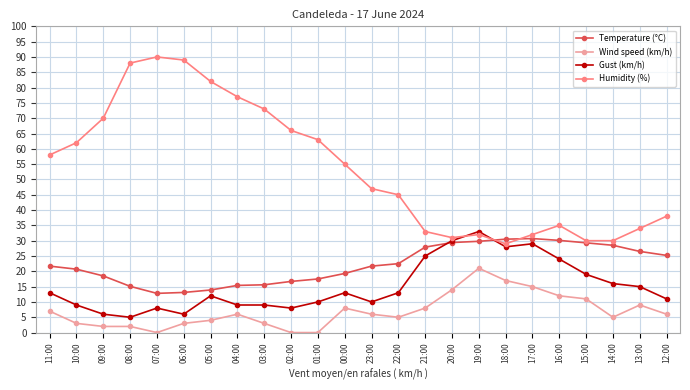

At which category is the sum across all series the highest?

19:00